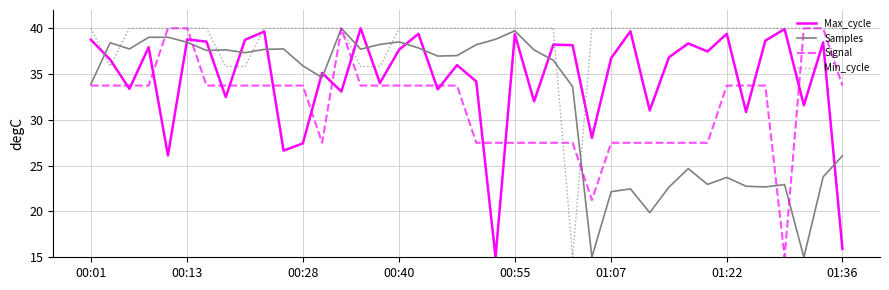

Count the number of data series in this chart.

4